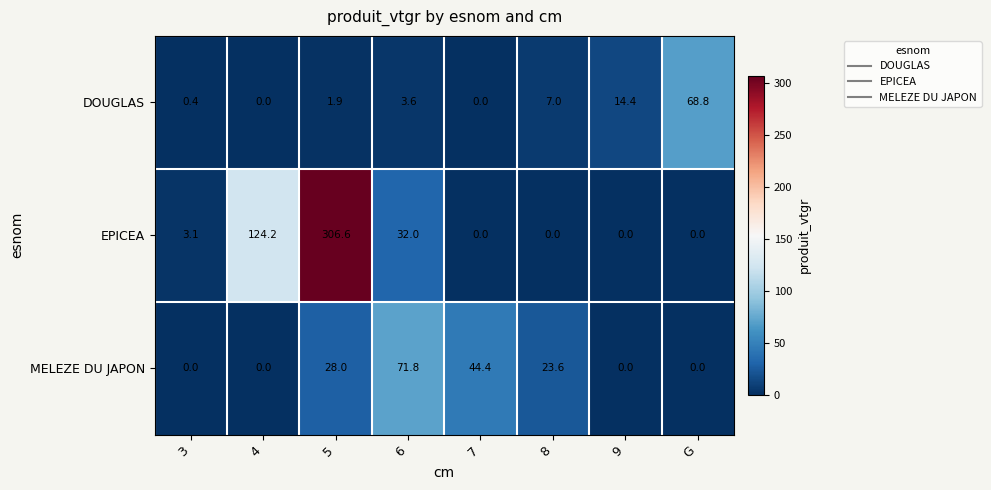

The EPICEA series shows 408.4 at 5. True or false?

False